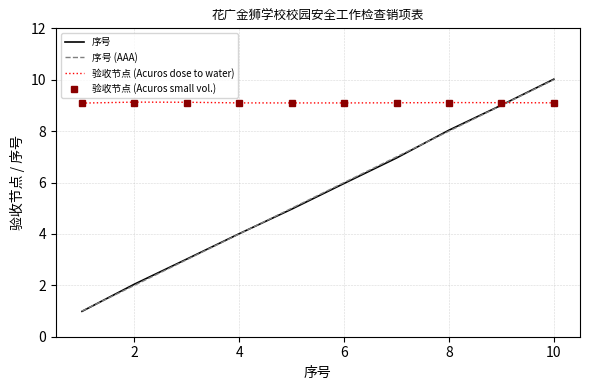

Which series has the widest spread of values?

序号